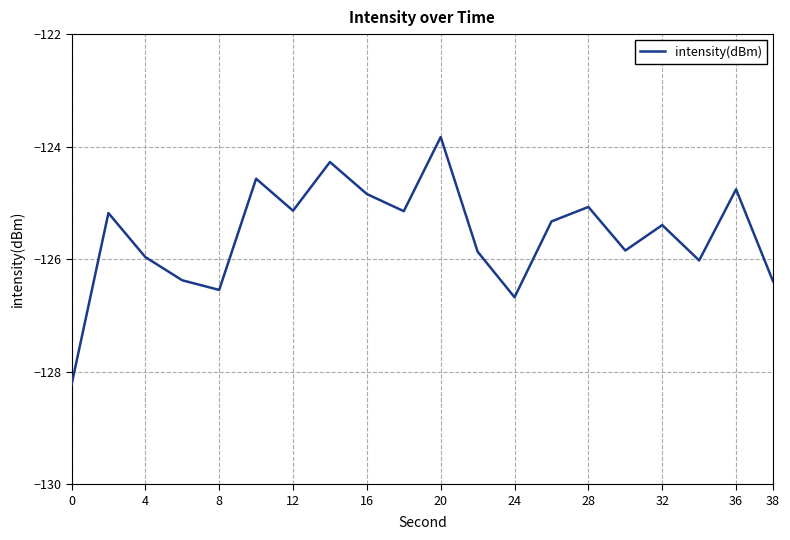

What is the maximum value shown in the chart?

-123.8